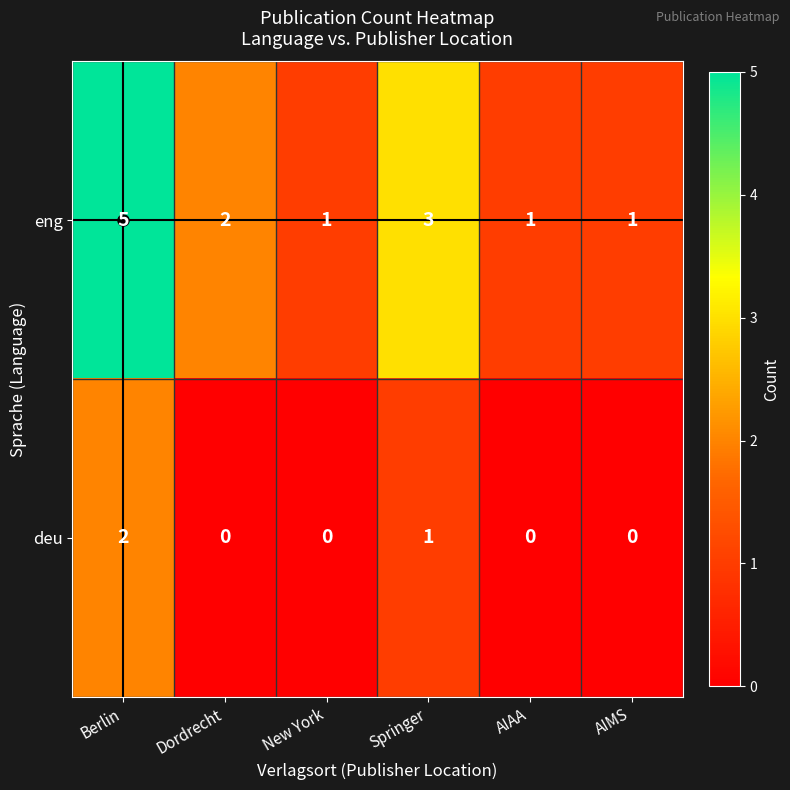

How many series are shown in this chart?

2